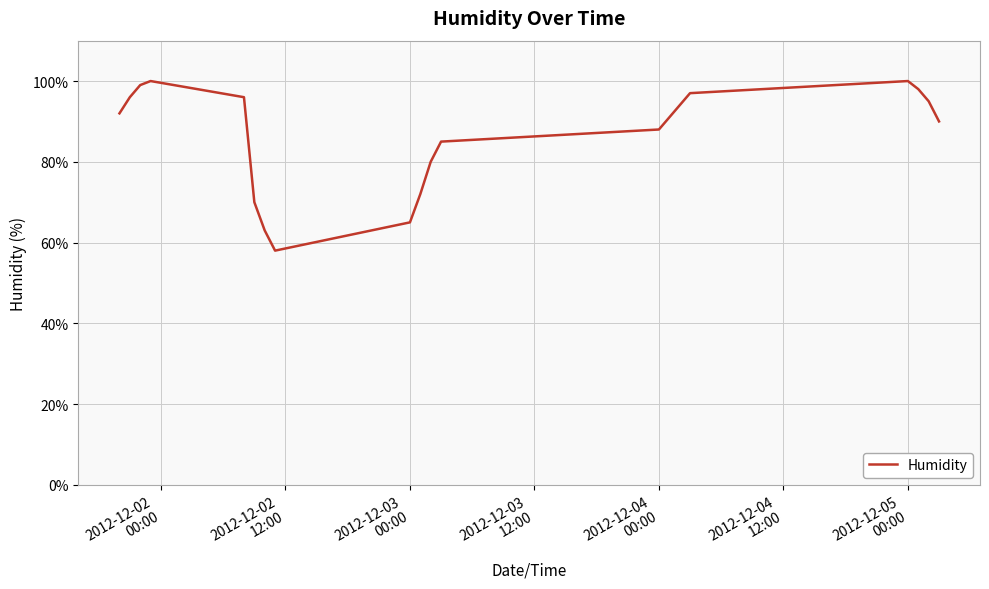

What is the greatest value displayed?

100